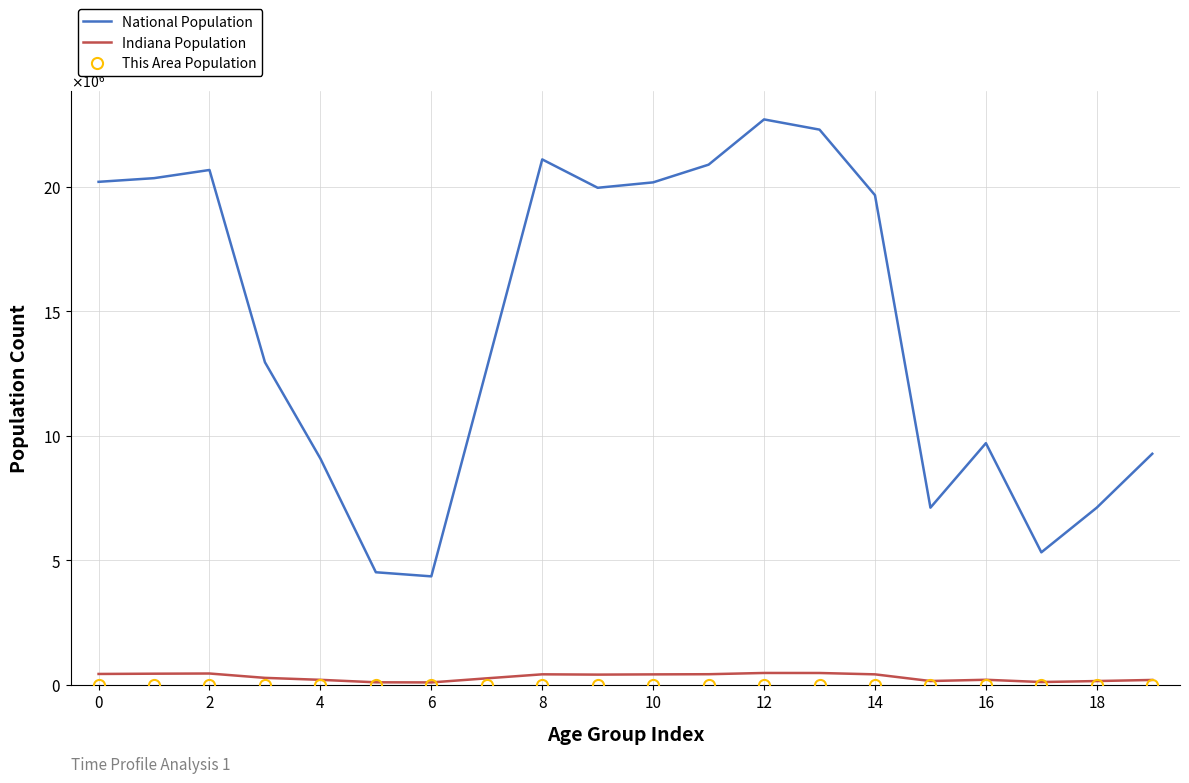

How many lines are shown in the chart?

3